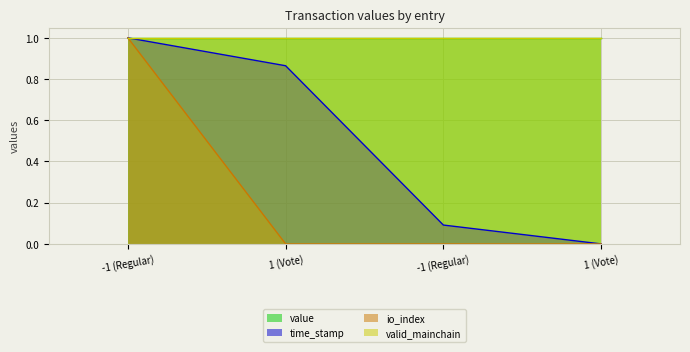

Which series has the largest range (max minus min)?

time_stamp